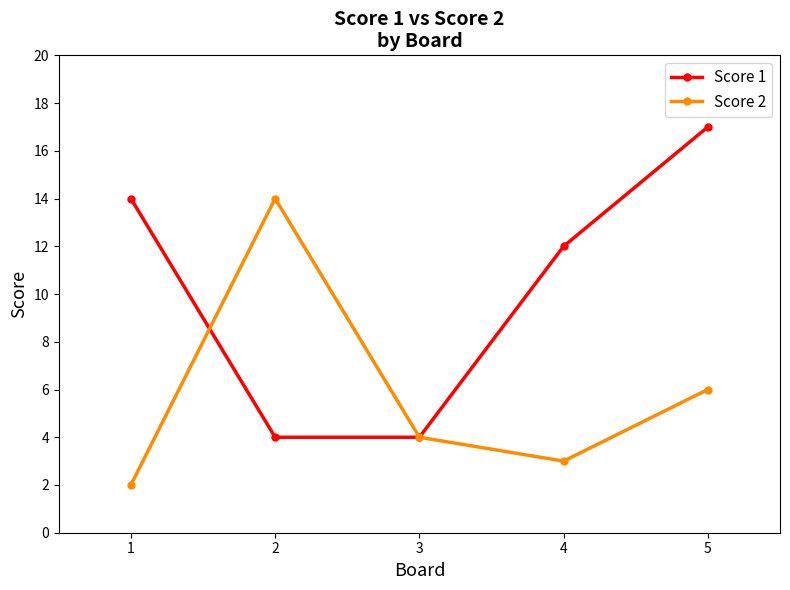

Which series has the largest range (max minus min)?

Score 1